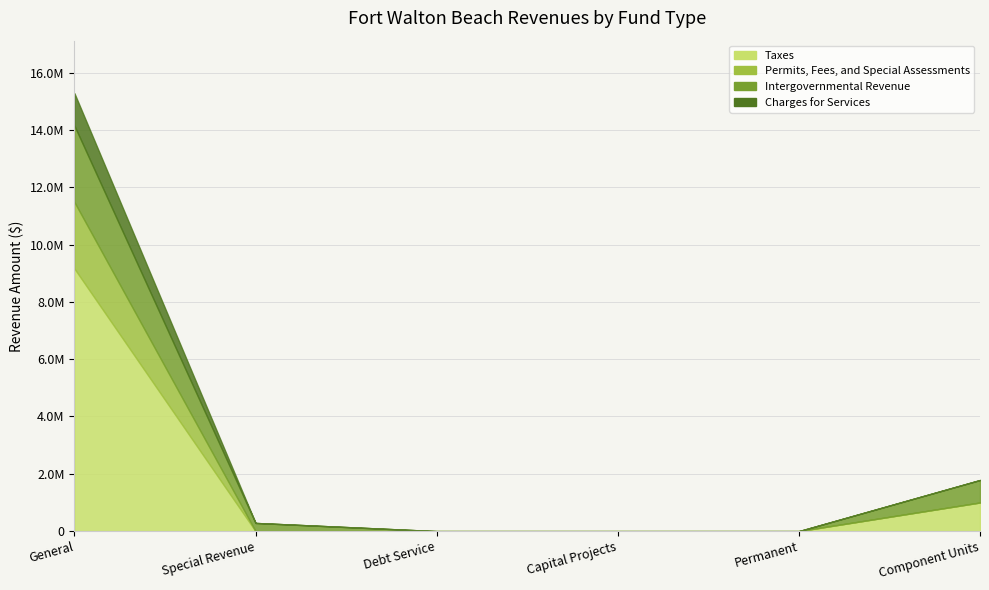

Count the Taxes values in the range 0 to 998784.

5